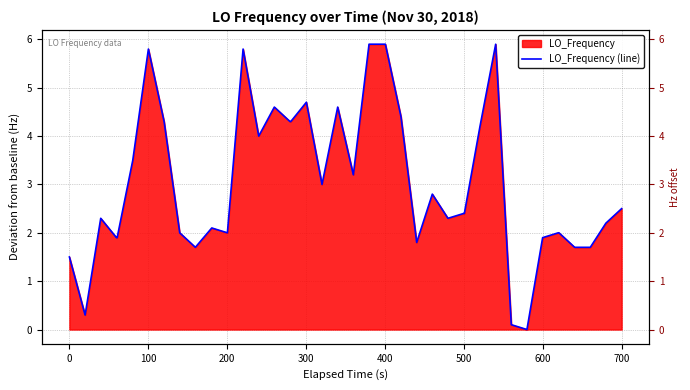

How many lines are shown in the chart?

1